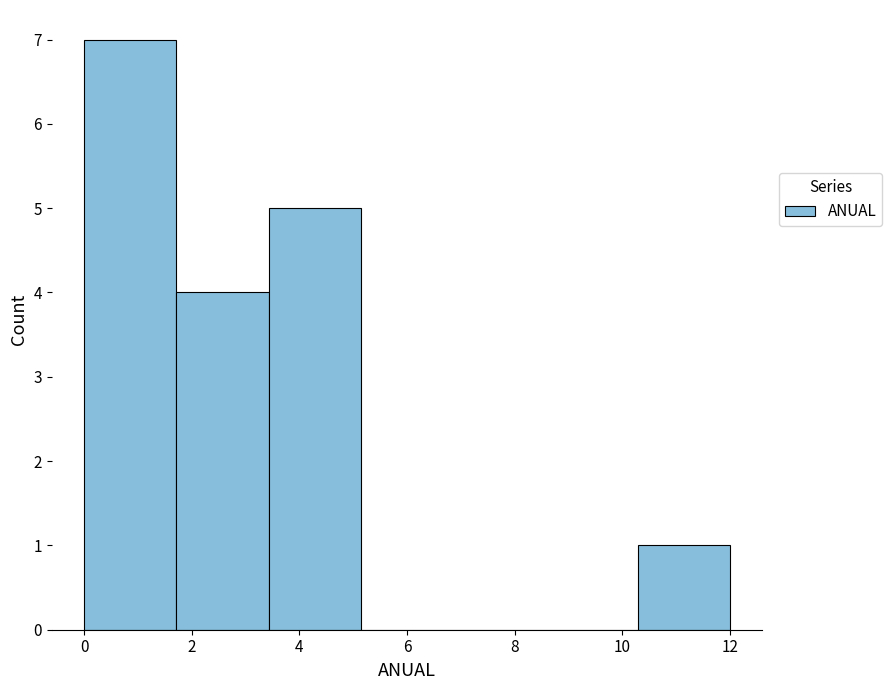

Which range on the x-axis has the tallest bar?

0.0 to 1.8